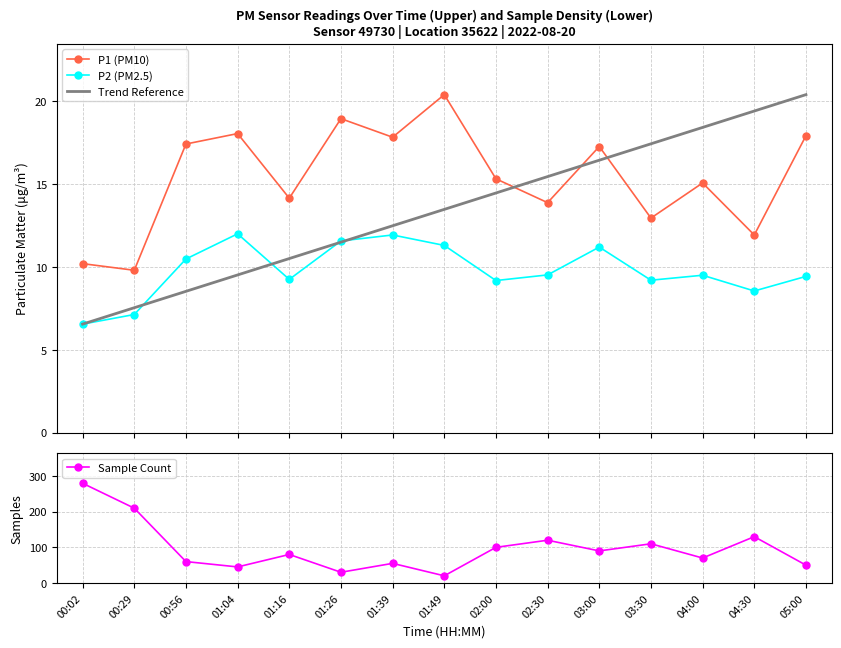

The P2 series shows 9.5 at 02:30. True or false?

True